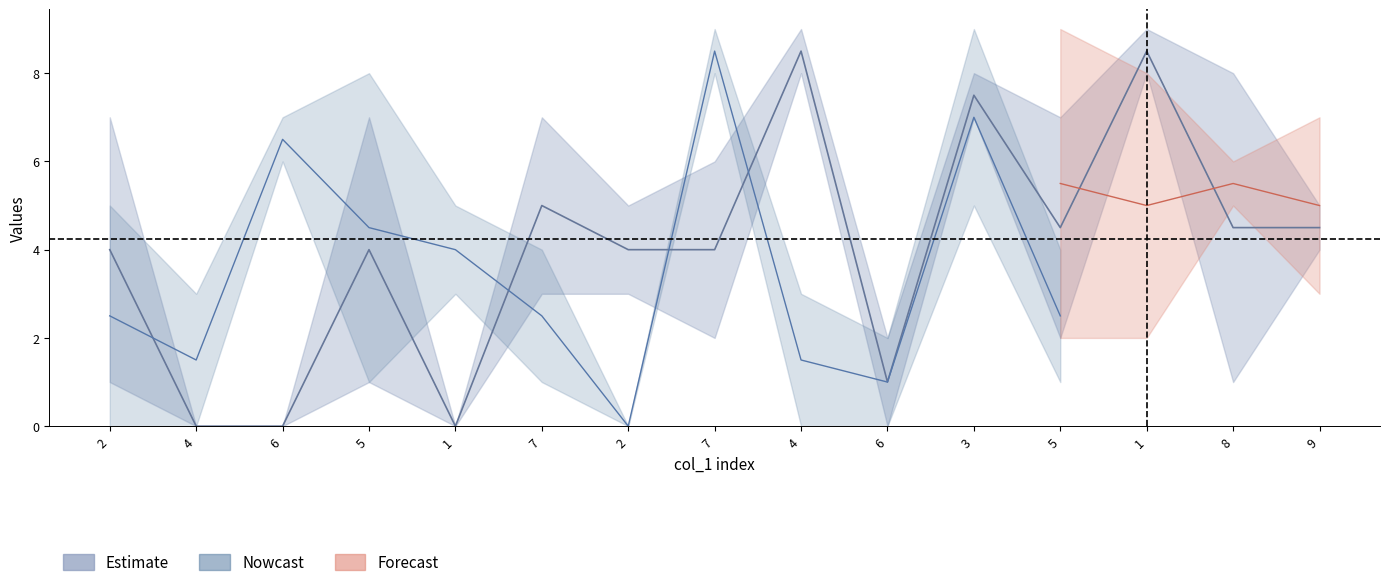

True or false: col_9 has a value of -3 at 4.

False